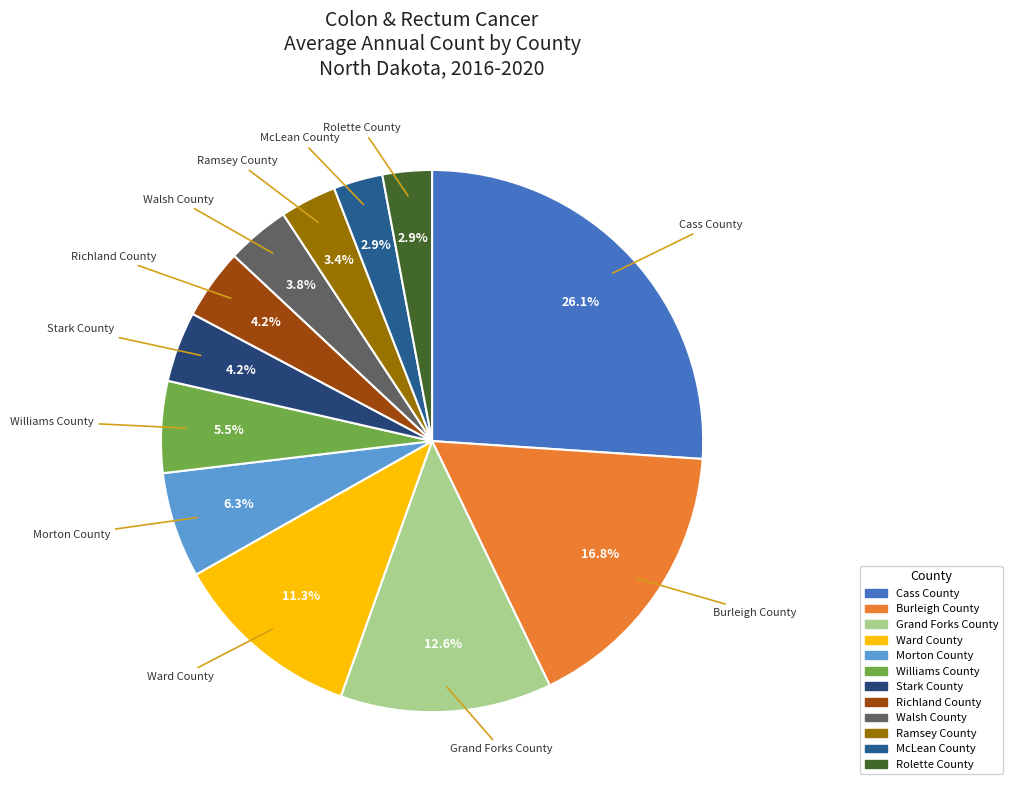

What is the ratio of the value at Grand Forks County to the value at Richland County?

3.0